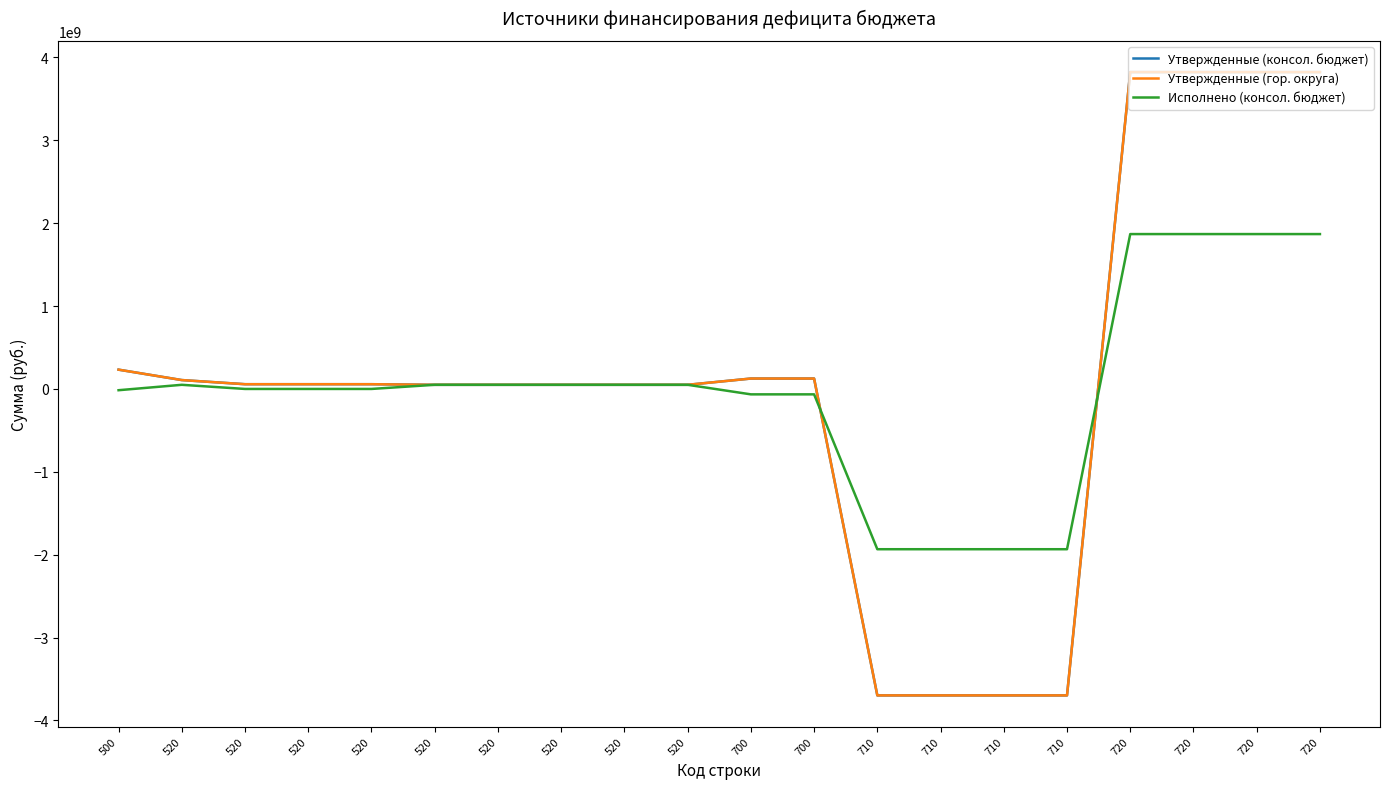

Reading right to left, what are all the values shown in this chart?

Утвержденные (консол. бюджет): 720=3823663827.3	720=3823663827.3	720=3823663827.3	720=3823663827.3	710=-3698119256.8	710=-3698119256.8	710=-3698119256.8	710=-3698119256.8	700=125544570.5	700=125544570.5	520=50000000.0	520=50000000.0	520=50000000.0	520=50000000.0	520=50000000.0	520=57182000.0	520=57182000.0	520=57182000.0	520=107182000.0	500=232726570.5
Утвержденные (гор. округа): 720=3823663827.3	720=3823663827.3	720=3823663827.3	720=3823663827.3	710=-3698119256.8	710=-3698119256.8	710=-3698119256.8	710=-3698119256.8	700=125544570.5	700=125544570.5	520=50000000.0	520=50000000.0	520=50000000.0	520=50000000.0	520=50000000.0	520=57182000.0	520=57182000.0	520=57182000.0	520=107182000.0	500=232726570.5
Исполнено (консол. бюджет): 720=1868831783.0	720=1868831783.0	720=1868831783.0	720=1868831783.0	710=-1934124353.0	710=-1934124353.0	710=-1934124353.0	710=-1934124353.0	700=-65292570.0	700=-65292570.0	520=50000000.0	520=50000000.0	520=50000000.0	520=50000000.0	520=50000000.0	520=0.0	520=0.0	520=0.0	520=50000000.0	500=-15292570.1